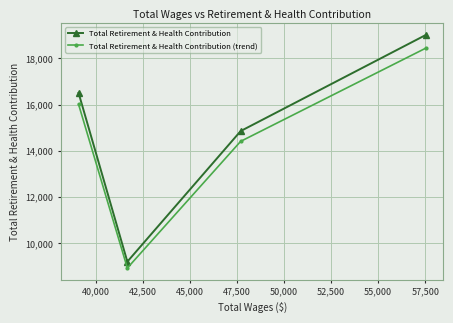

What are all the series names shown in the legend?

Total Retirement & Health Contribution, Total Retirement & Health Contribution (trend)